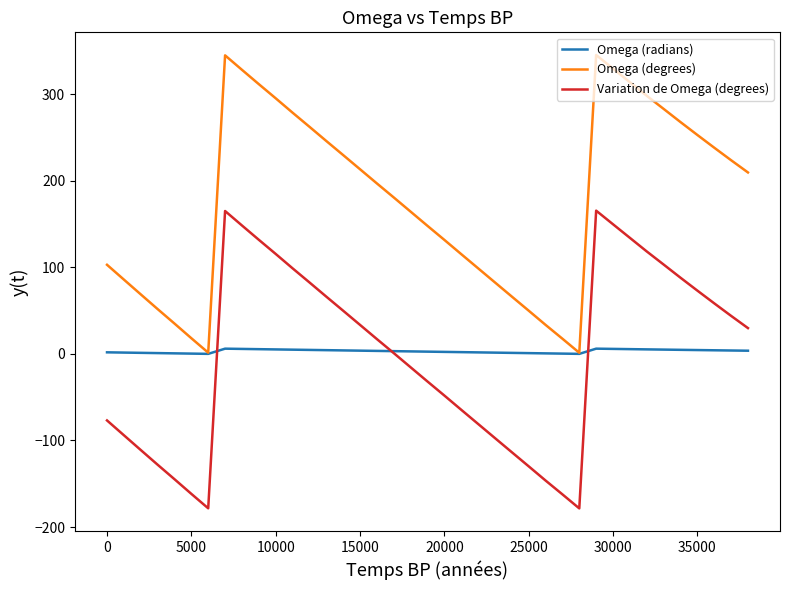

Which series has the largest total across all categories?

Omega (degrees)